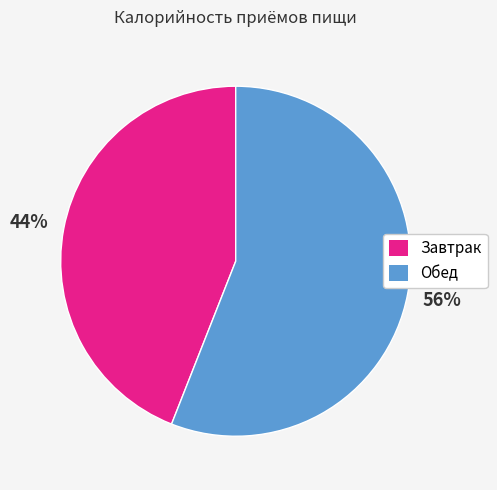

Rank the categories by value from lowest to highest.

Завтрак, Обед